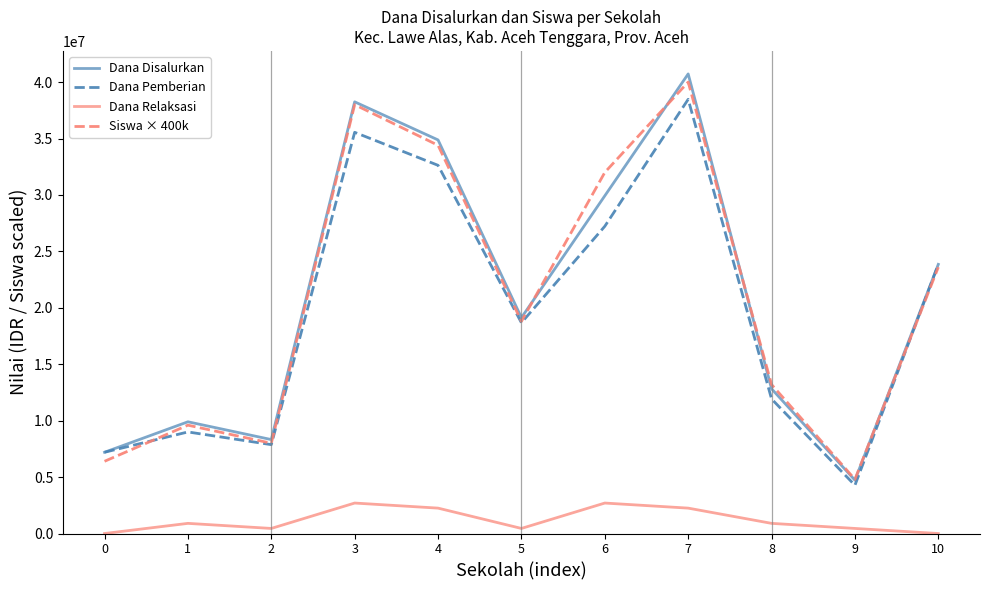

Is the value of Siswa × 400k at 5 greater than the value of Dana Pemberian at 4?

No